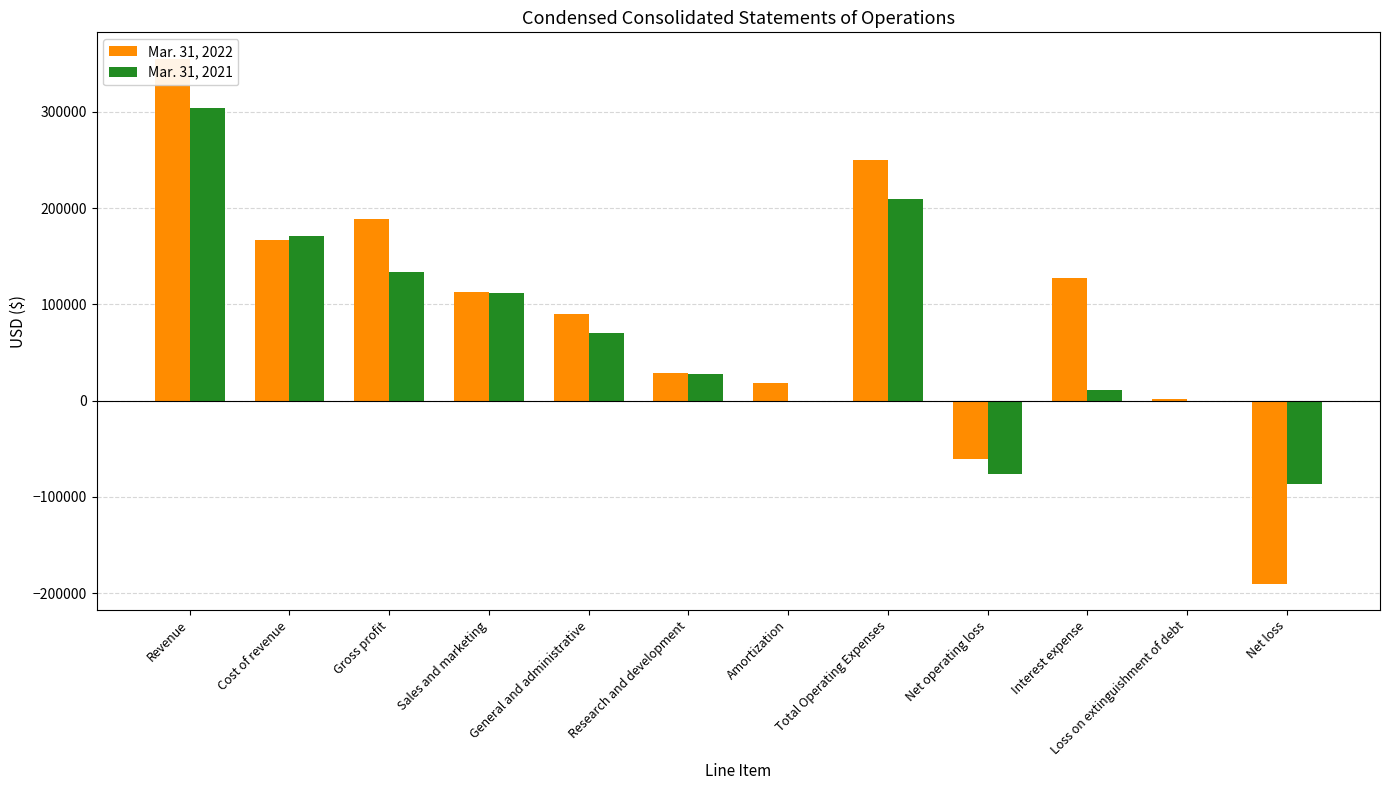

What is the spread (max minus min) of values at Net loss?

103618